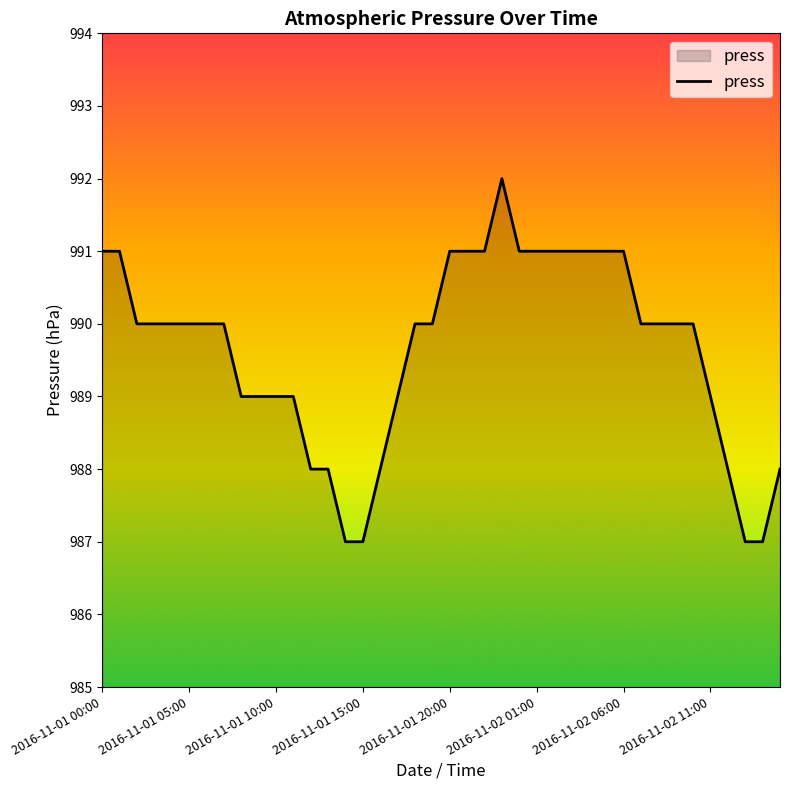

What is the maximum value shown in the chart?

992